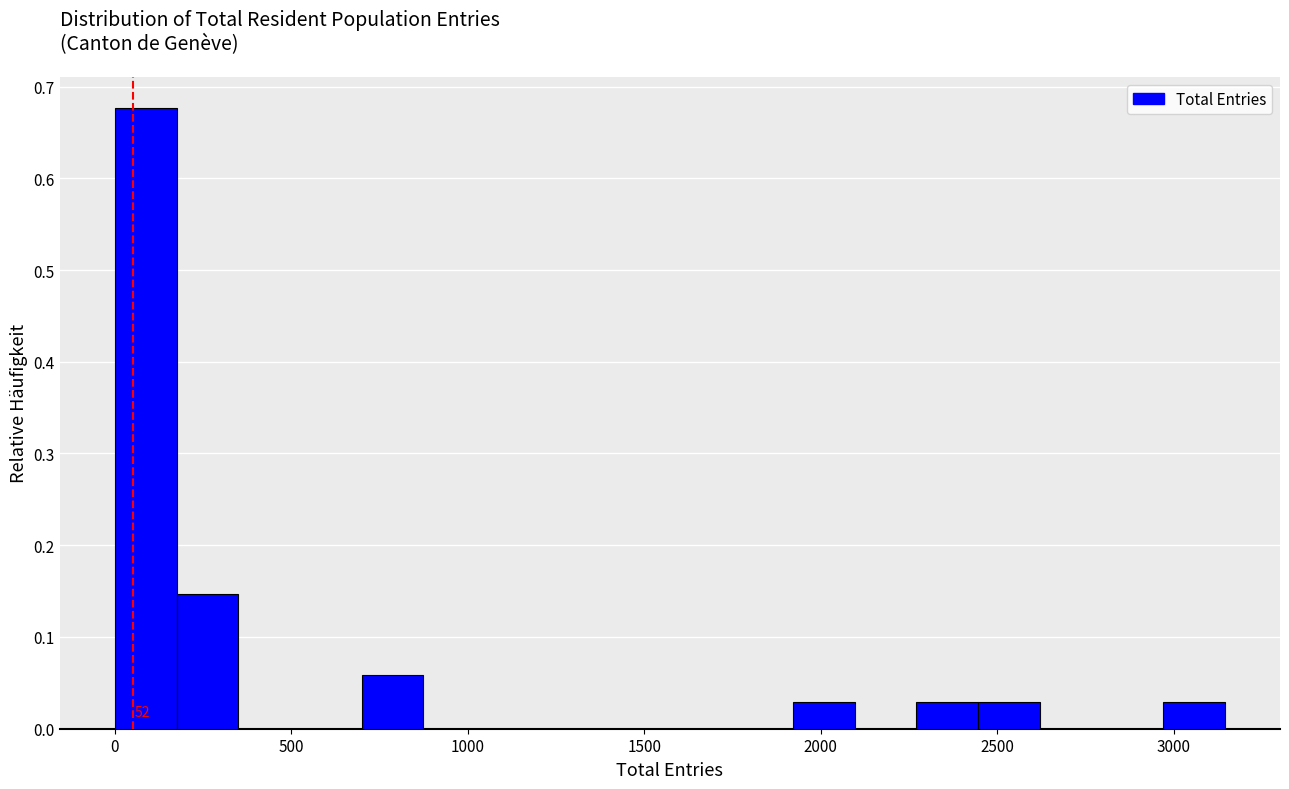

Around what value on the x-axis is the tallest bar? Give the approximate position of its centre, as read against the axis.

100